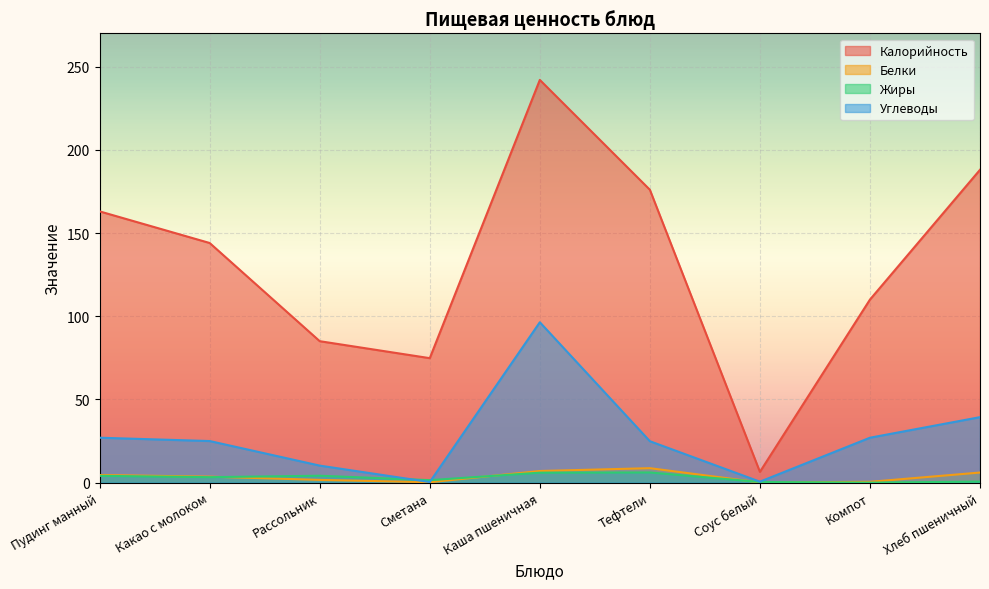

What is the spread (max minus min) of values at Компот?

110.0